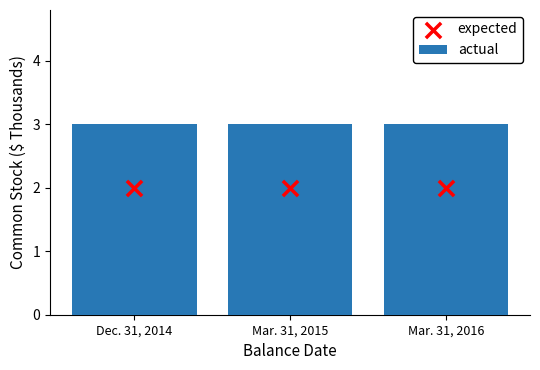

What is the total value across all series at Mar. 31, 2015?

5